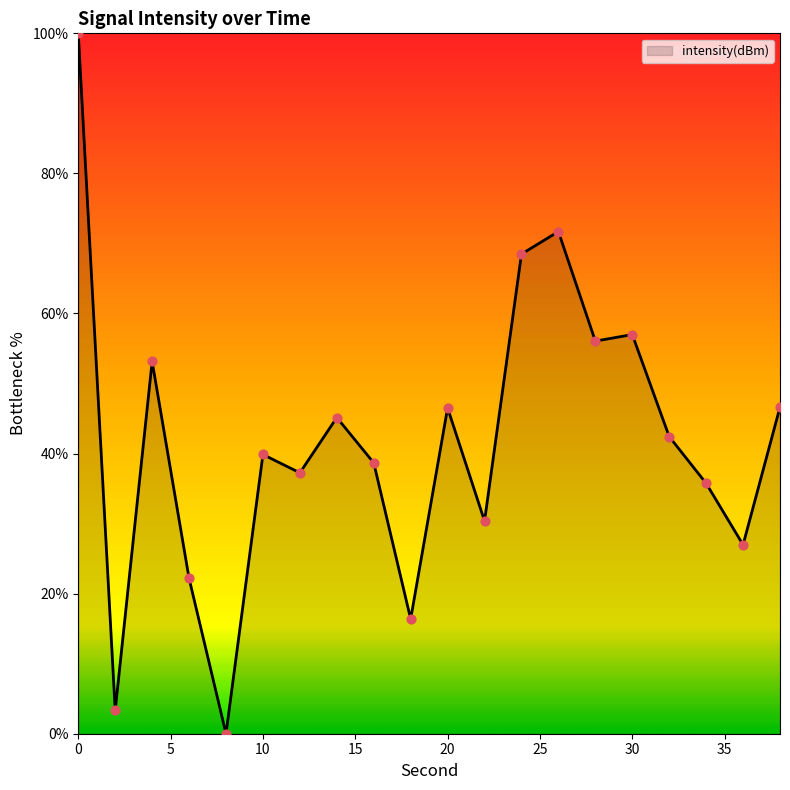

What is the greatest value displayed?

100.0